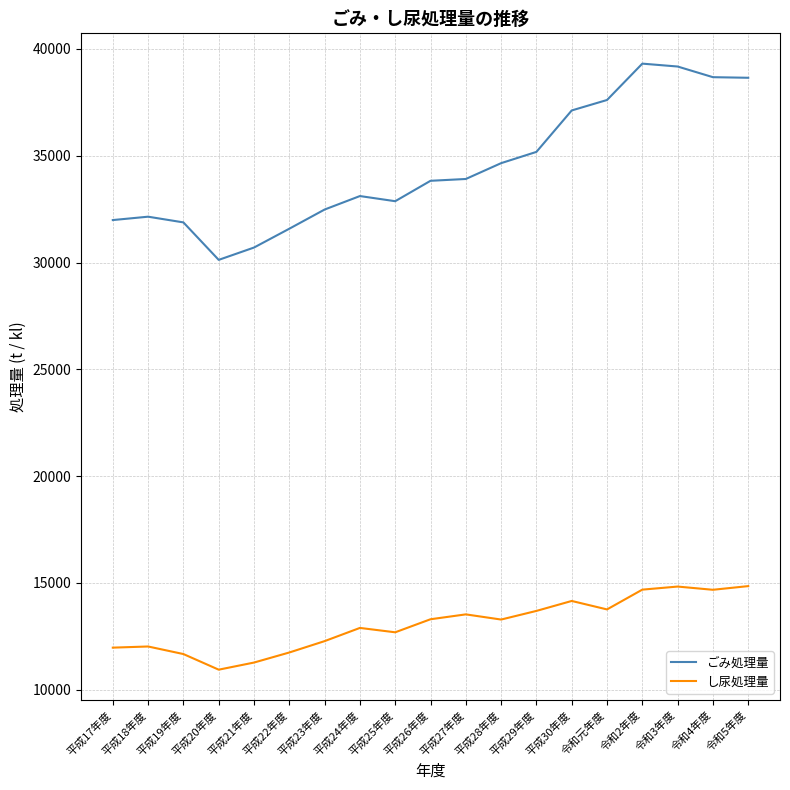

True or false: し尿処理量 has more than 2 points higher than both neighbors.

True